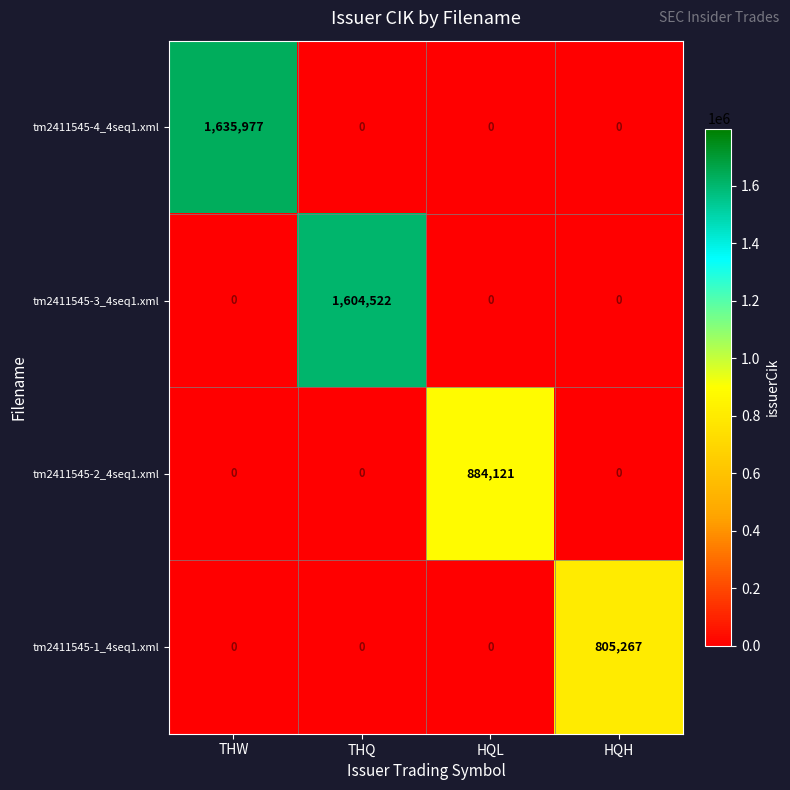

Which series has the widest spread of values?

tm2411545-4_4seq1.xml